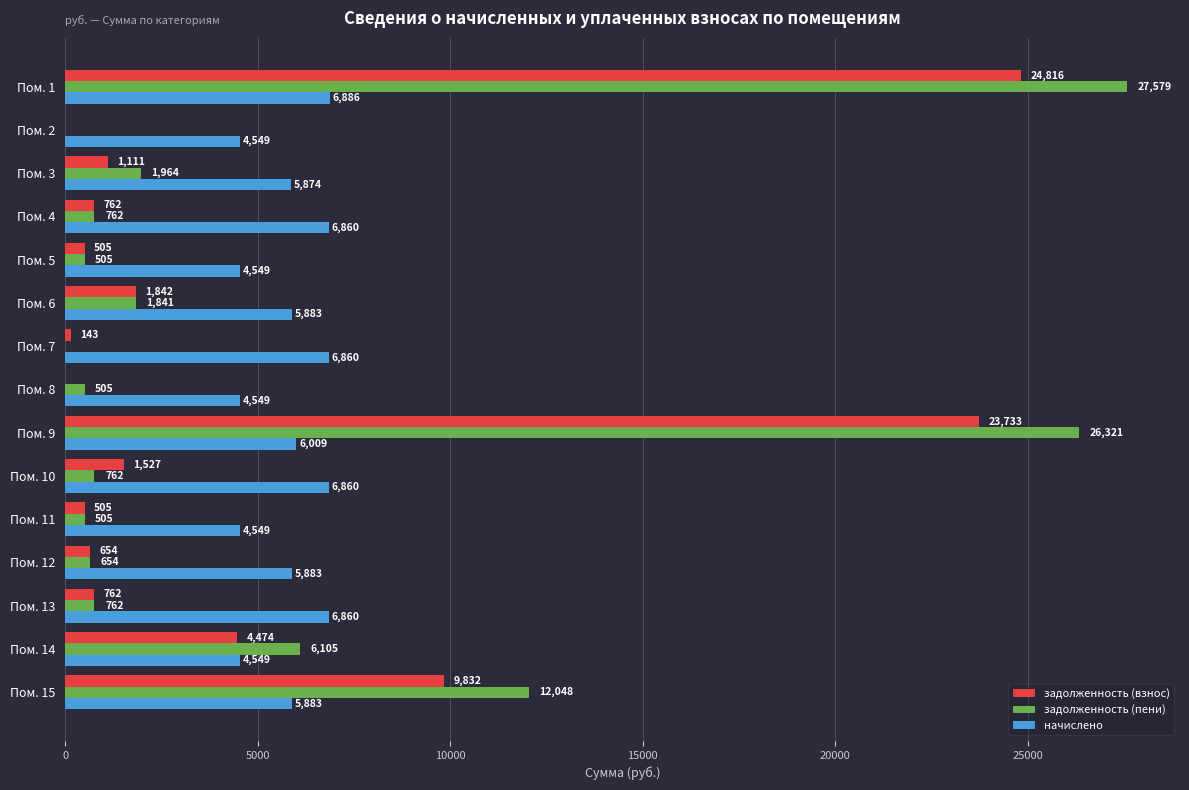

Is the value of начислено at Пом. 14 greater than the value of задолженность (пени) at Пом. 12?

Yes